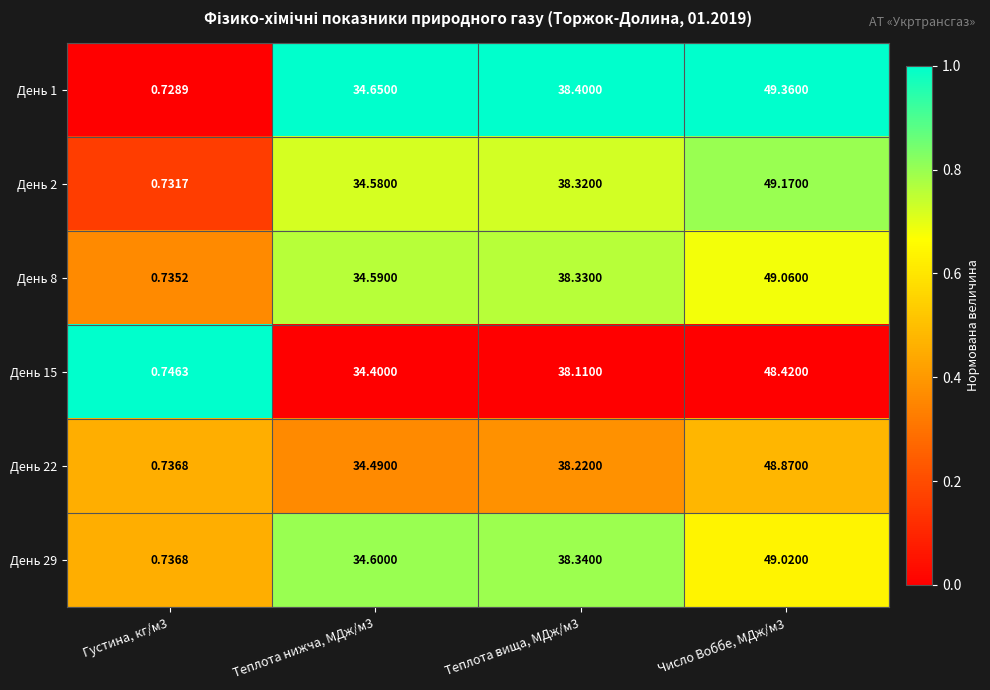

Which series has the largest total across all categories?

День 1